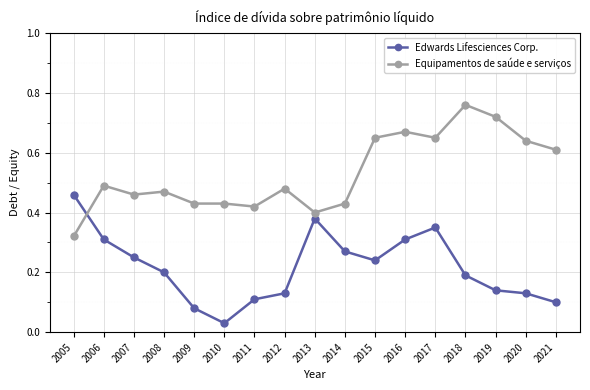

How many Equipamentos de saúde e serviços values are between 0 and 1?

17